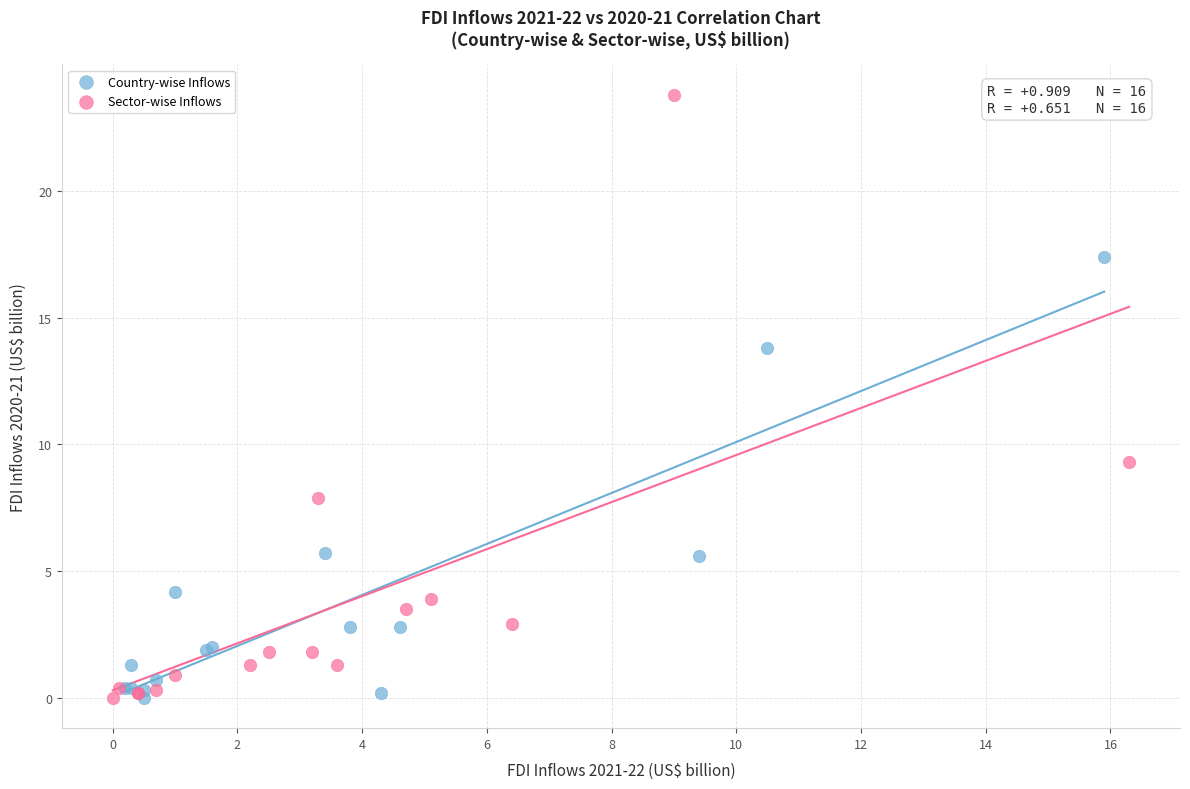

Which series has the widest spread of Y values?

Sector-wise Inflows